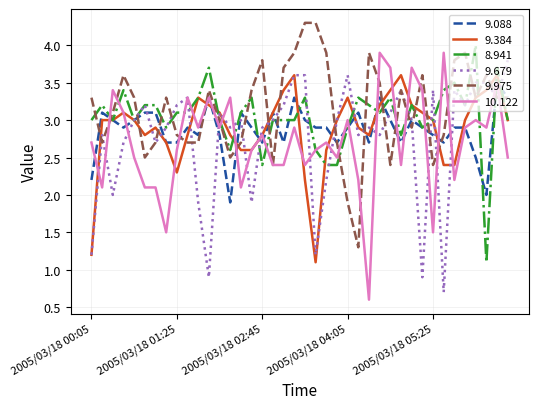

List the series in order of their peak value, highest first.

9.975, 8.941, 10.122, 9.679, 9.384, 9.088